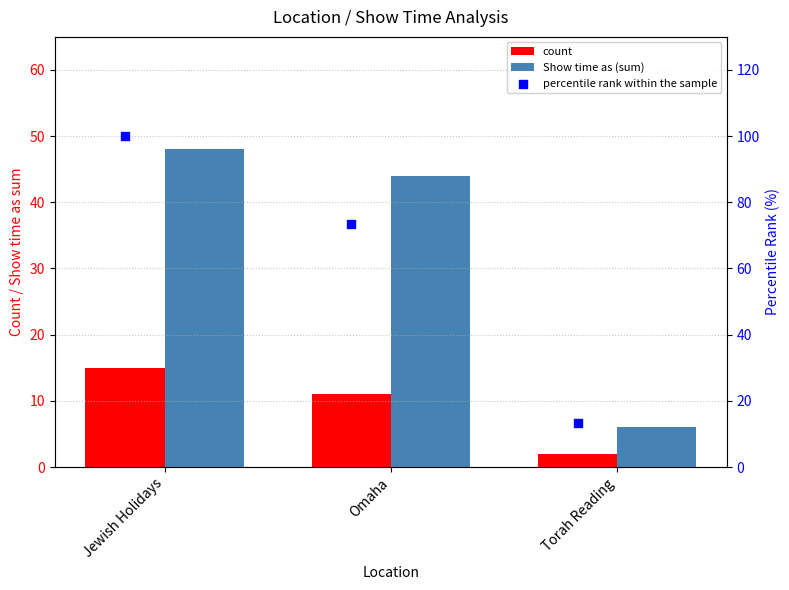

Which series has the widest spread of Y values?

percentile rank within the sample